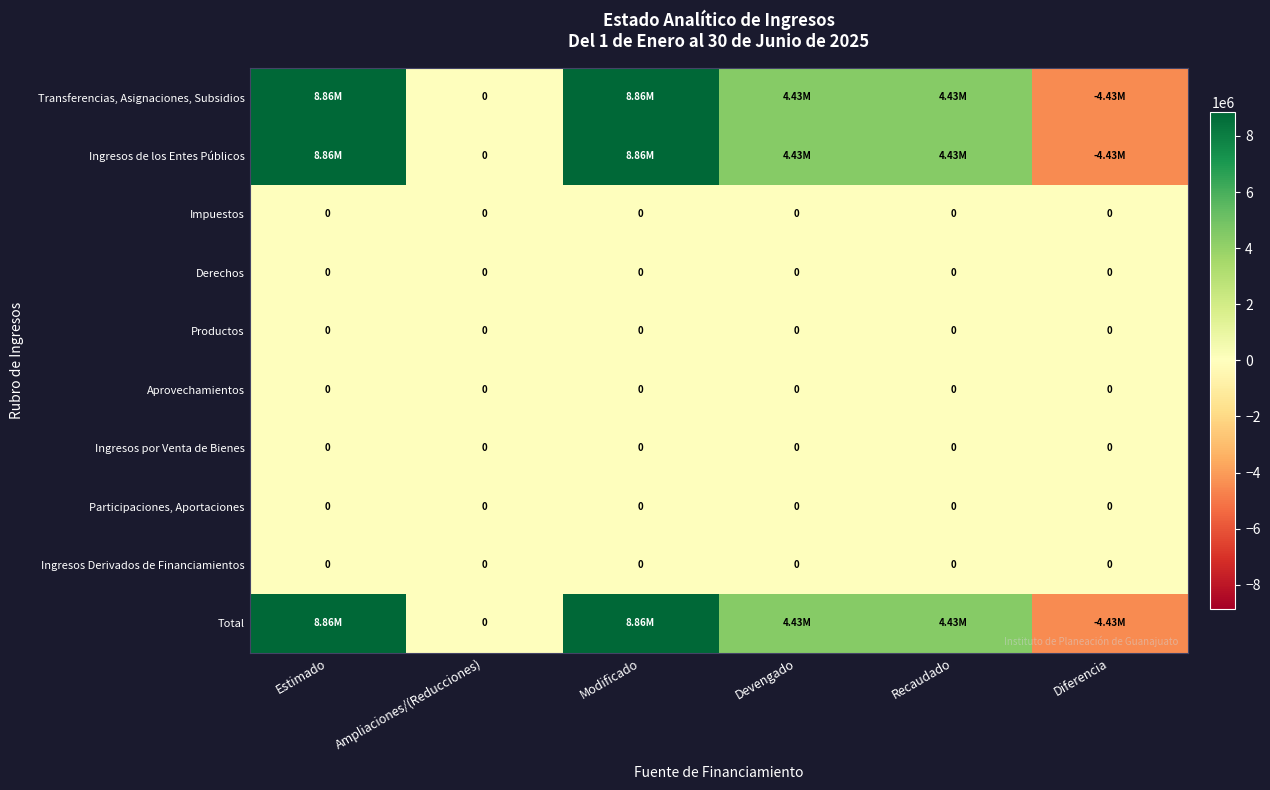

What is the total value across all series at Estimado?

26583276.8